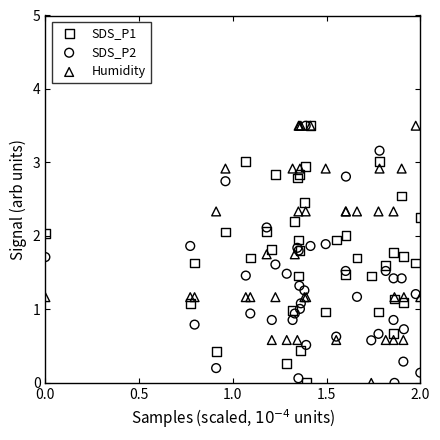

What are all the series names shown in the legend?

SDS_P1, SDS_P2, Humidity